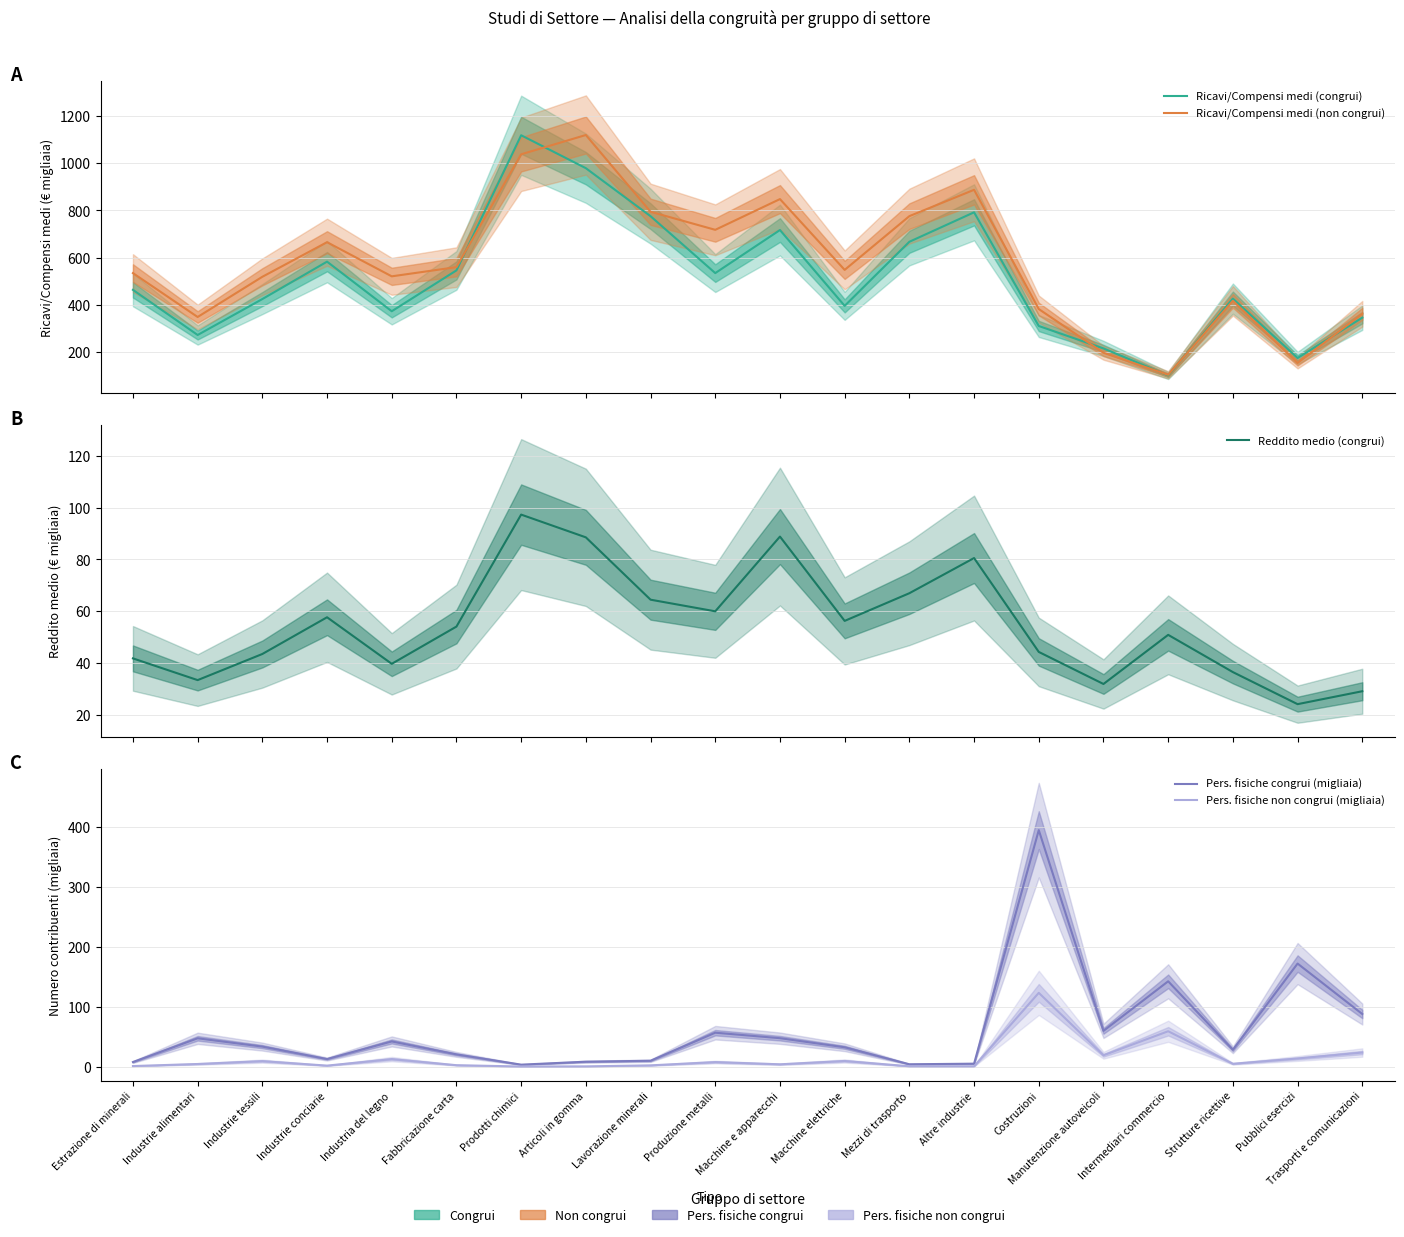

At how many categories does at least one series exceed 844?

4